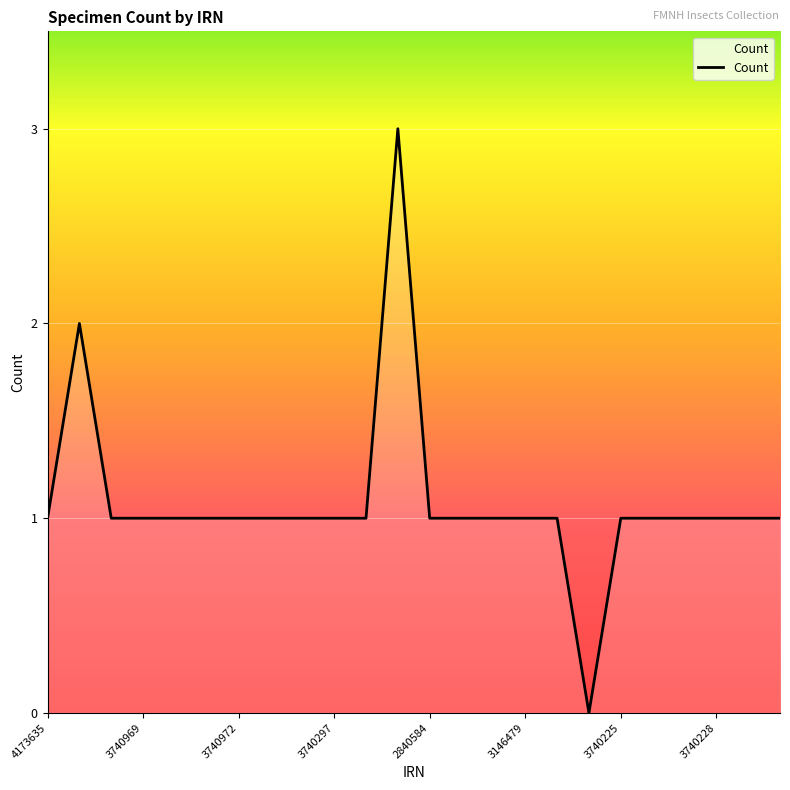

Does the chart display data point markers on the line(s)?

No